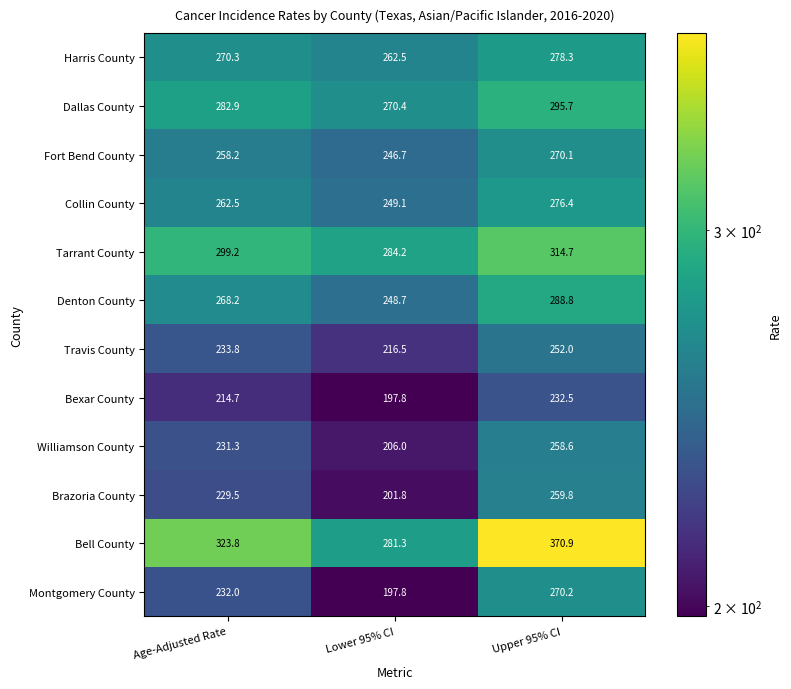

At how many categories does at least one series exceed 298?

2